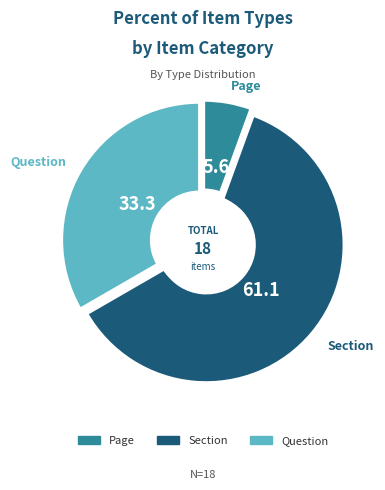

Between Question and Question, which is larger?

Question